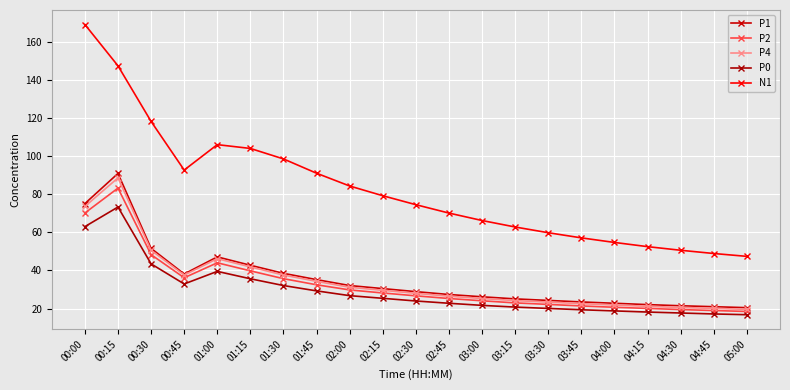

True or false: P0 and P2 cross at least once.

False